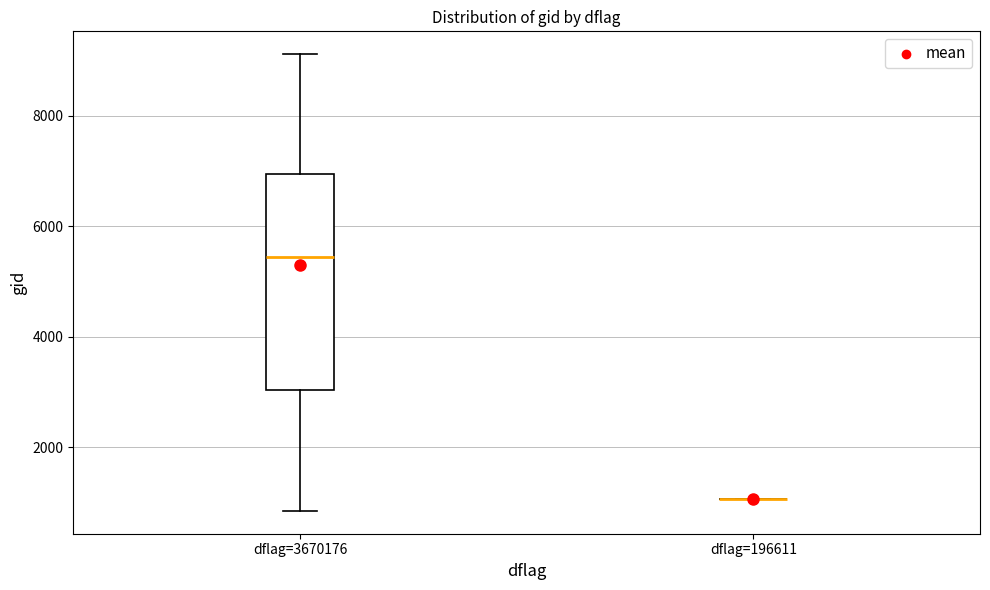

Reading left to right, read every box against the y-axis: the position of its median line, the range the box covers, and the ends of its whiskers. The values are not printed on the chart, so give them approximately, as read against the axis.

dflag=3670176: median 5400, box 3000 to 7000, whiskers 800 to 9200
dflag=196611: box collapsed to a line at 1000, whiskers 1000 to 1000